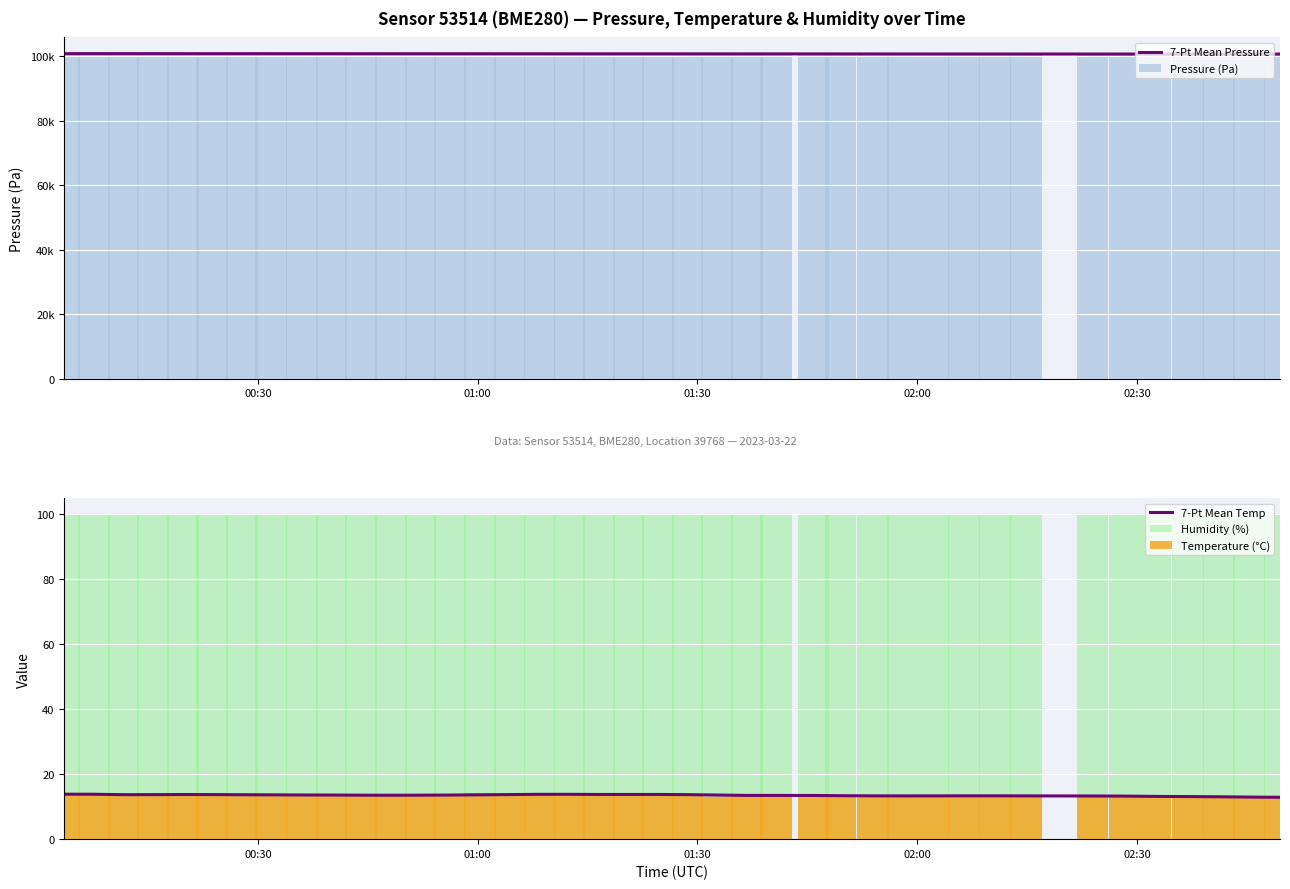

What is the value of the Pressure (Pa) bar at the 12th from the left?

100805.7